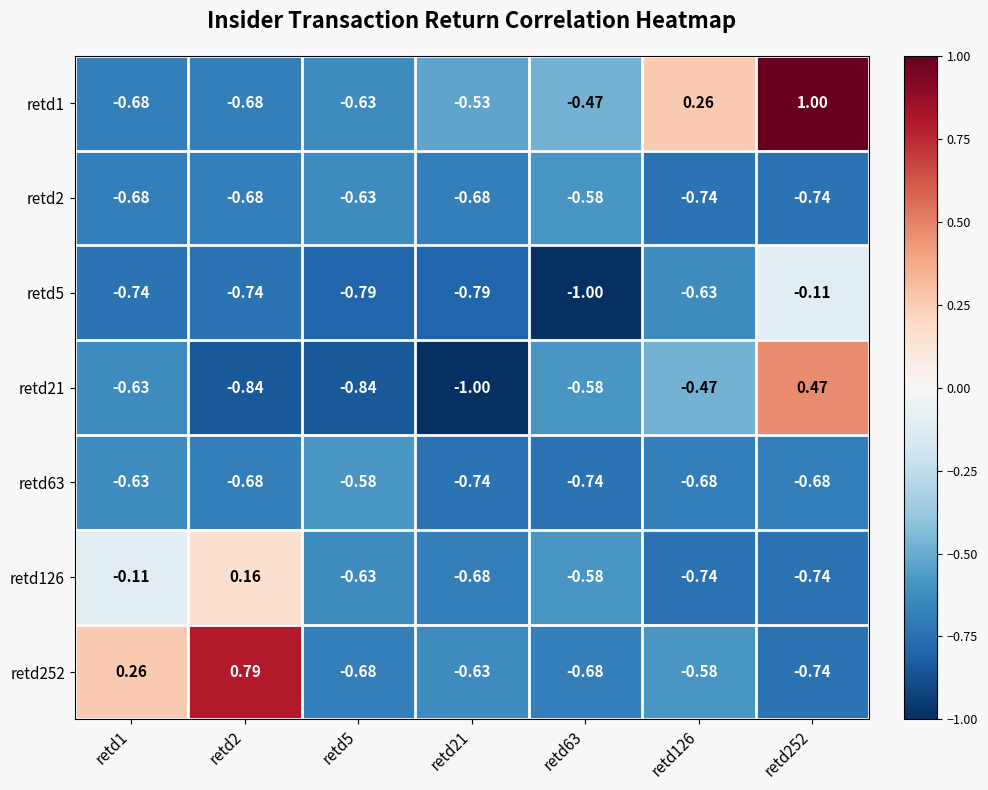

Is the value of retd126 at retd252 greater than the value of retd1 at retd126?

No